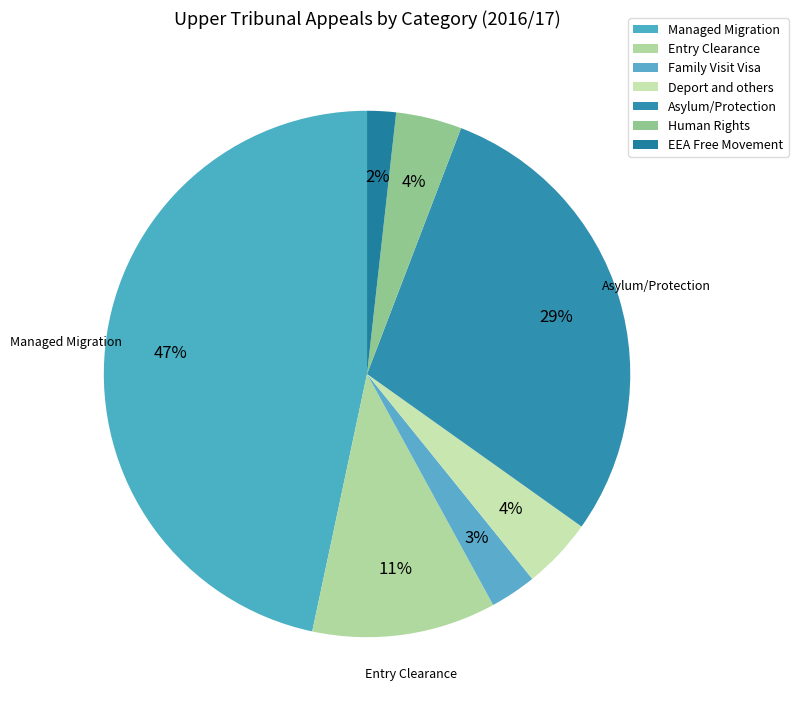

What is the change in value from Managed Migration to Entry Clearance?

-1801